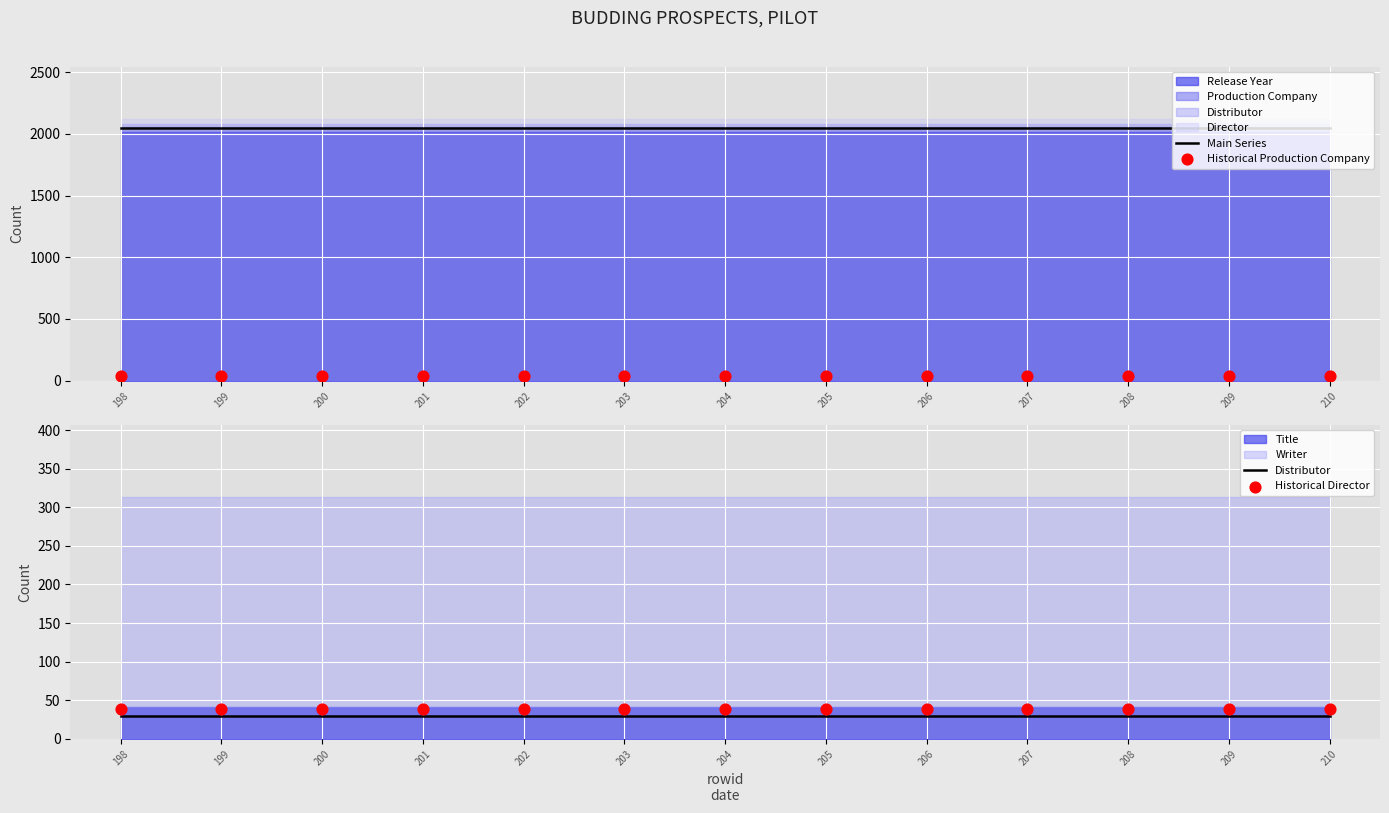

Which series contains the highest Y value?

Main Series